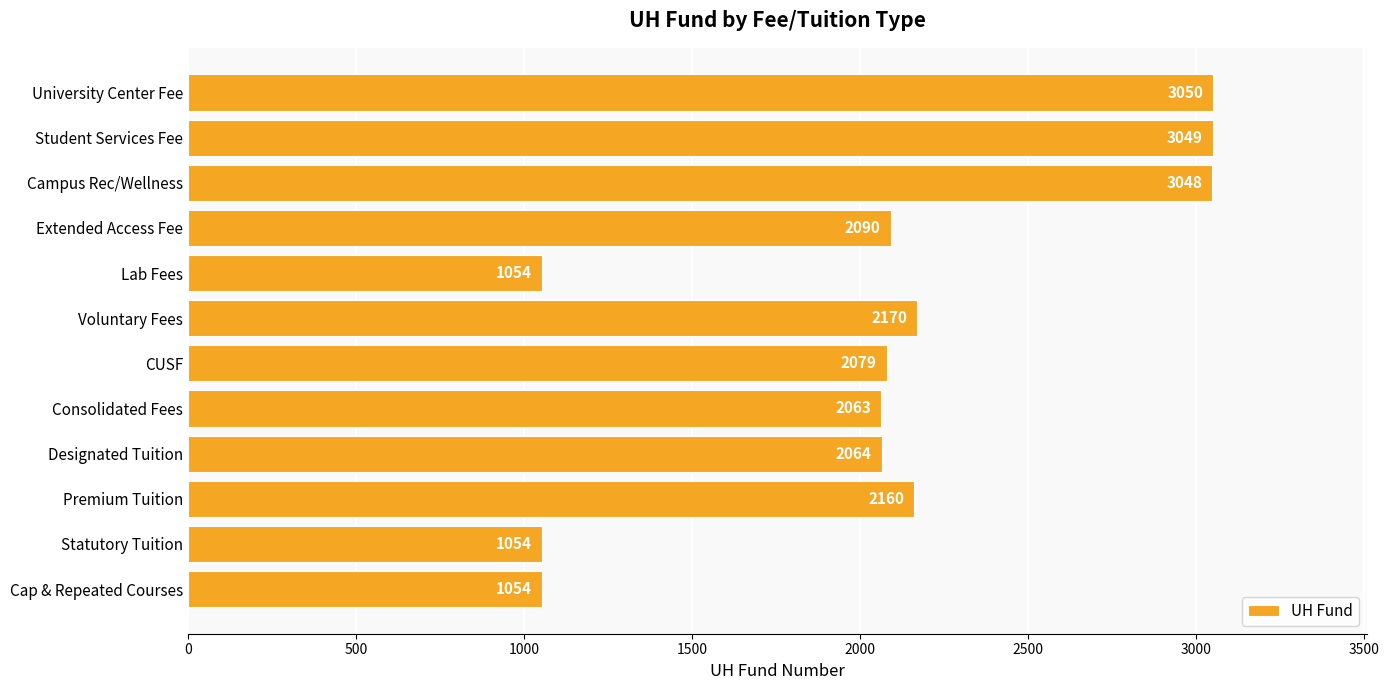

The value at Consolidated Fees is 2063. True or false?

True